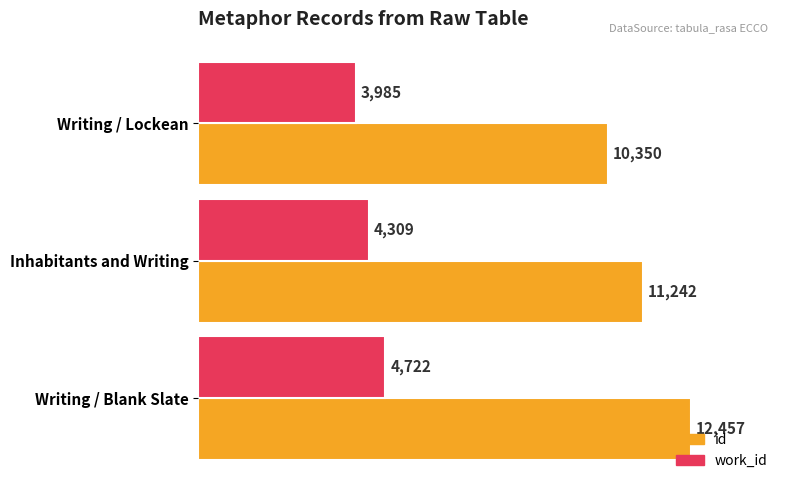

Which series has the widest spread of values?

id